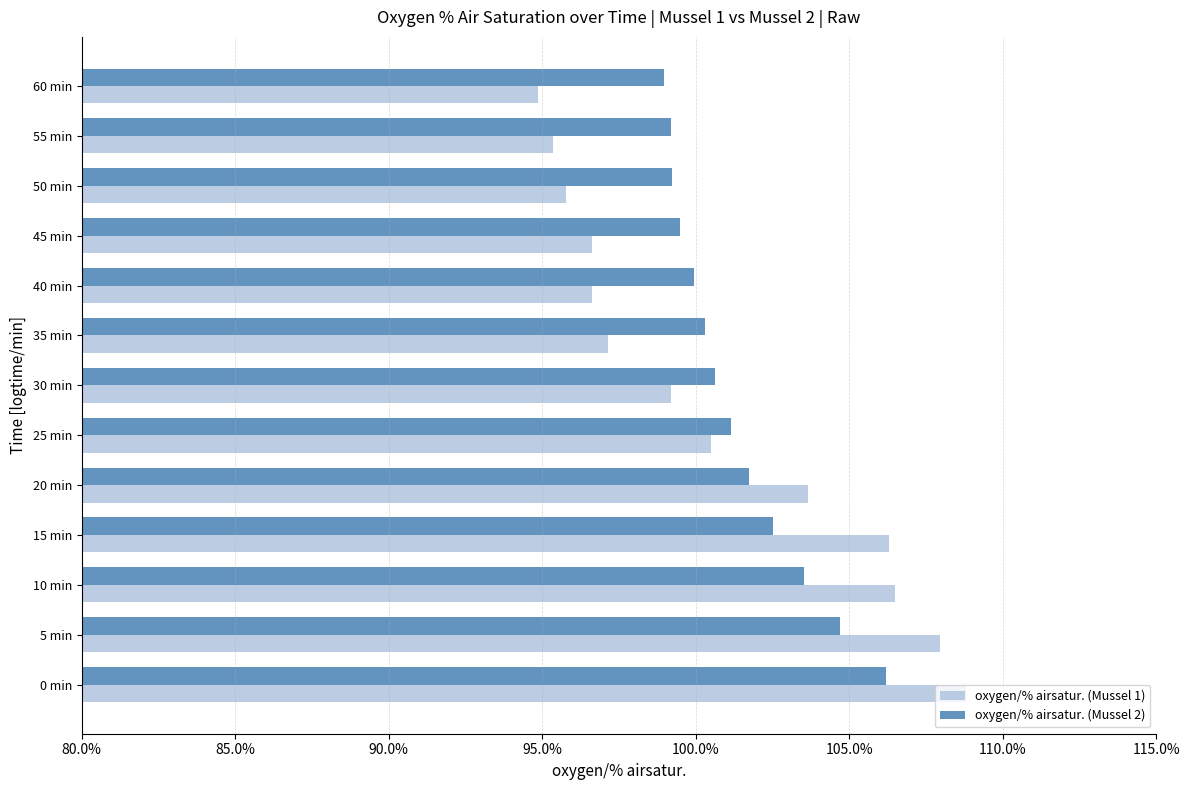

What is the difference between the oxygen/% airsatur. (Mussel 1) values at 35 min and 25 min?

3.4